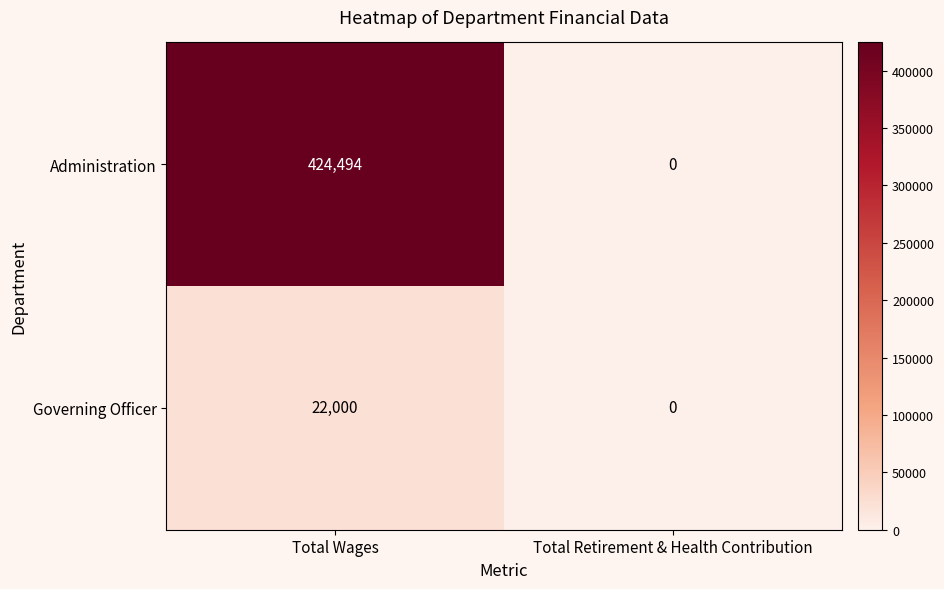

The value of Governing Officer at Total Retirement & Health Contribution is 0. True or false?

True